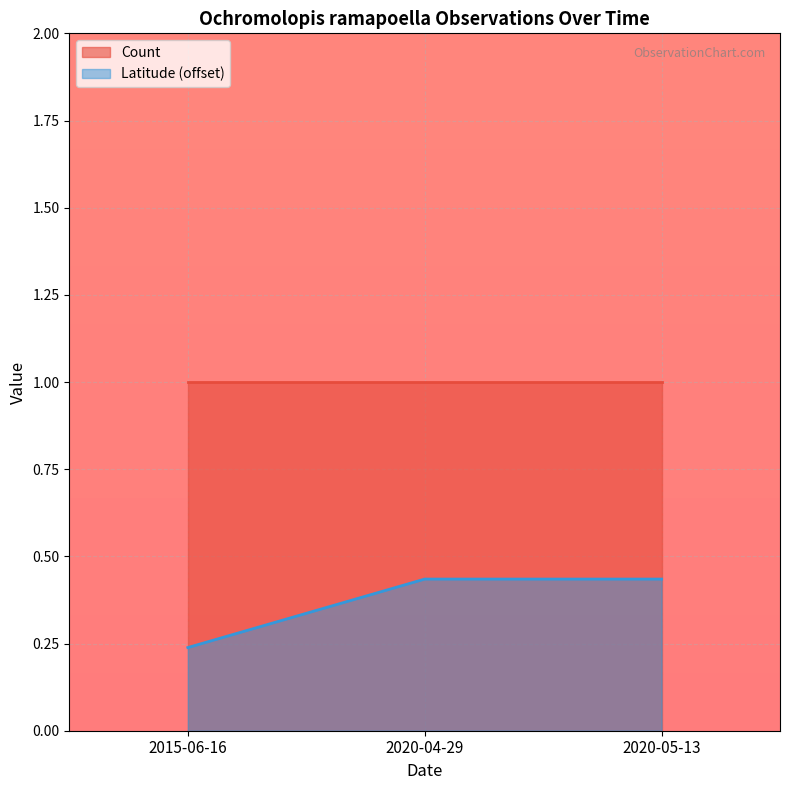

Is it true that the value at 2020-04-29 is 0.4?

True